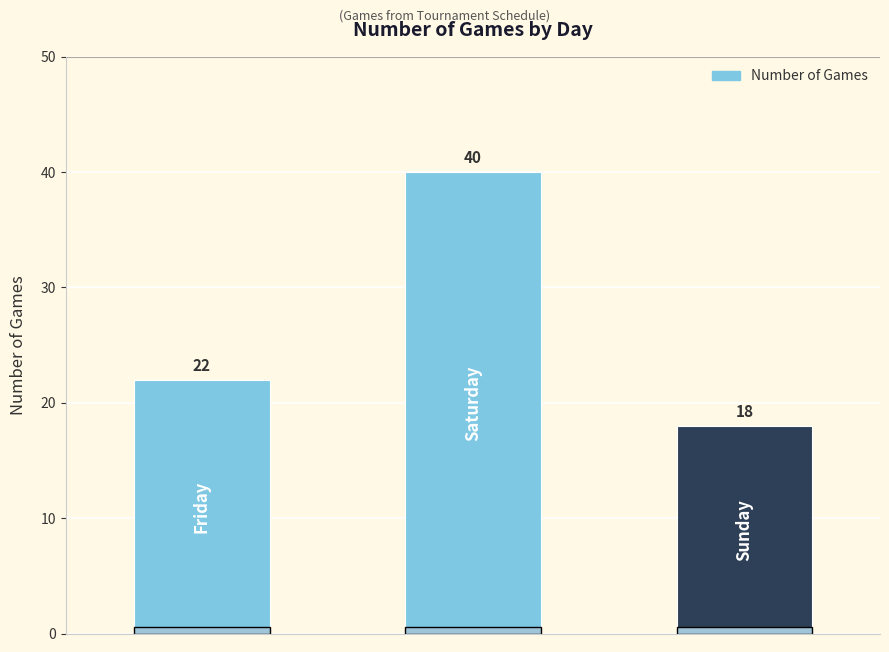

What is the average value?

27